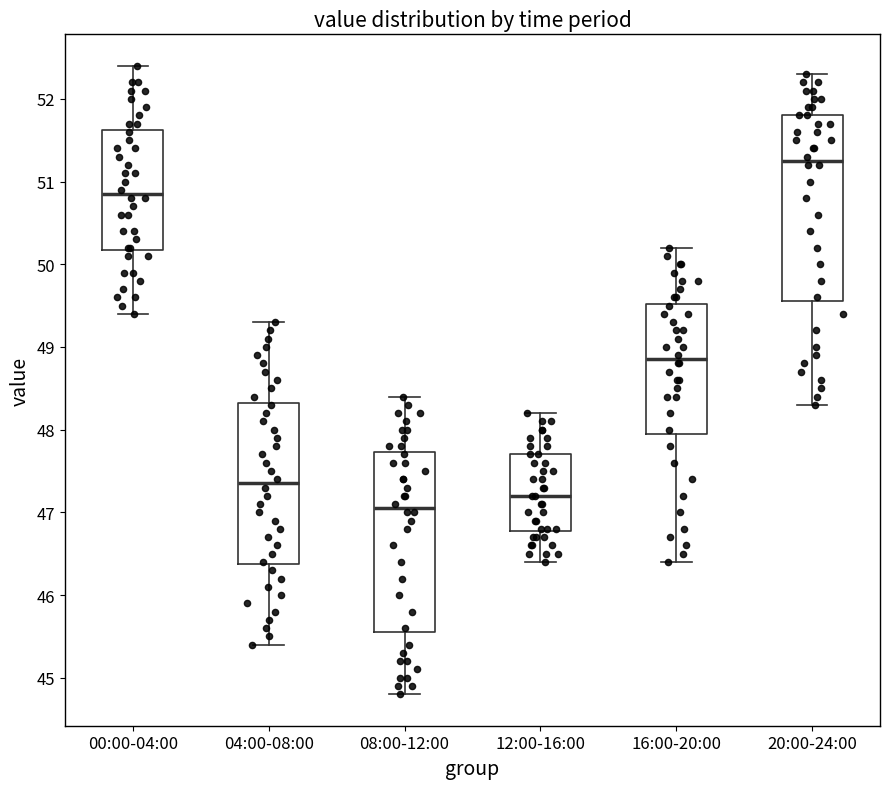

Reading left to right, transcribe this box plot: for each box, give where its median line is, the range the box spans, and where its two whiskers end, as read against the y-axis. The values are not printed on the chart, so give them approximately, as read against the axis.

00:00-04:00: median 50.9, box 50.2 to 51.6, whiskers 49.4 to 52.4
04:00-08:00: median 47.4, box 46.4 to 48.3, whiskers 45.4 to 49.3
08:00-12:00: median 47.1, box 45.6 to 47.7, whiskers 44.8 to 48.4
12:00-16:00: median 47.2, box 46.8 to 47.7, whiskers 46.4 to 48.2
16:00-20:00: median 48.9, box 48.0 to 49.5, whiskers 46.4 to 50.2
20:00-24:00: median 51.3, box 49.6 to 51.8, whiskers 48.3 to 52.3